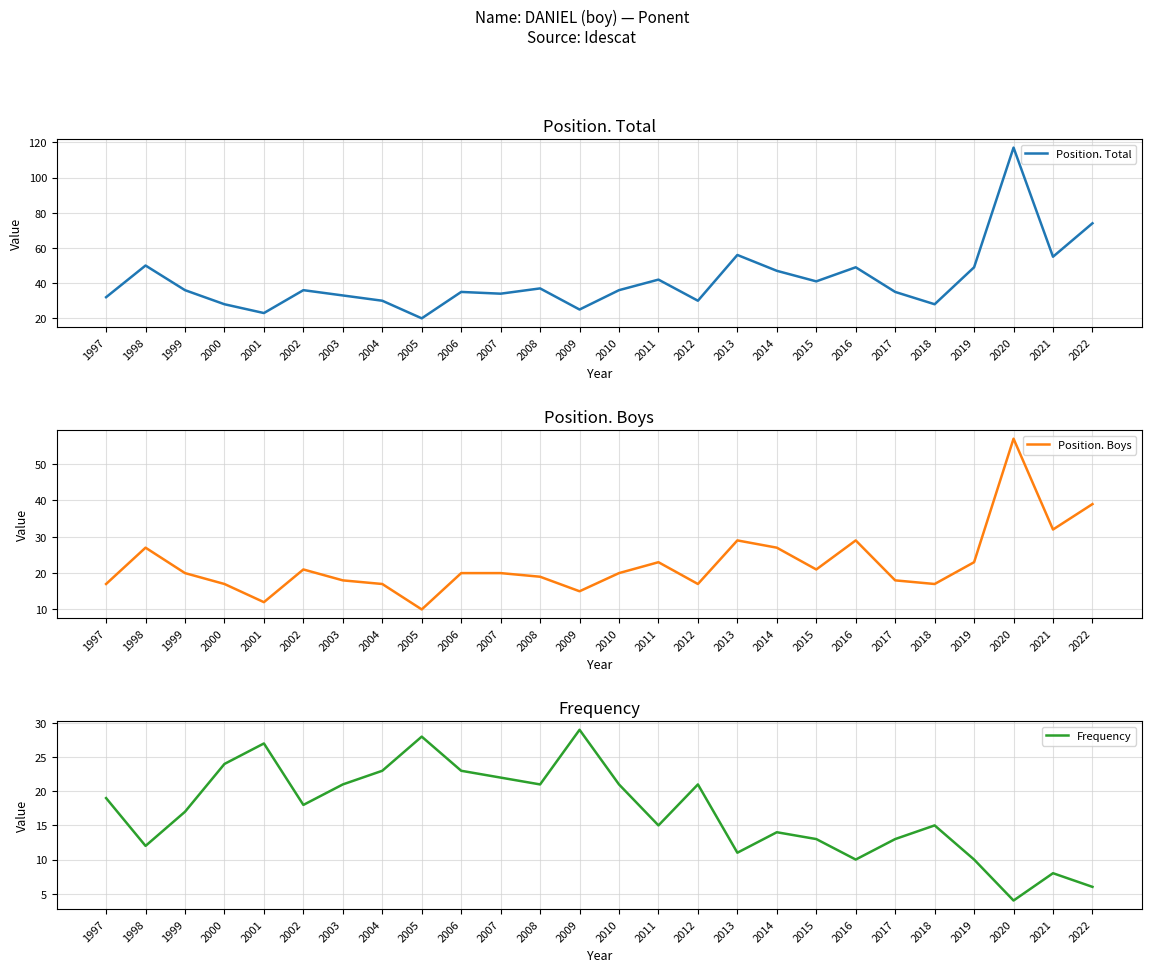

True or false: Frequency has more than 1 points higher than both neighbors.

True